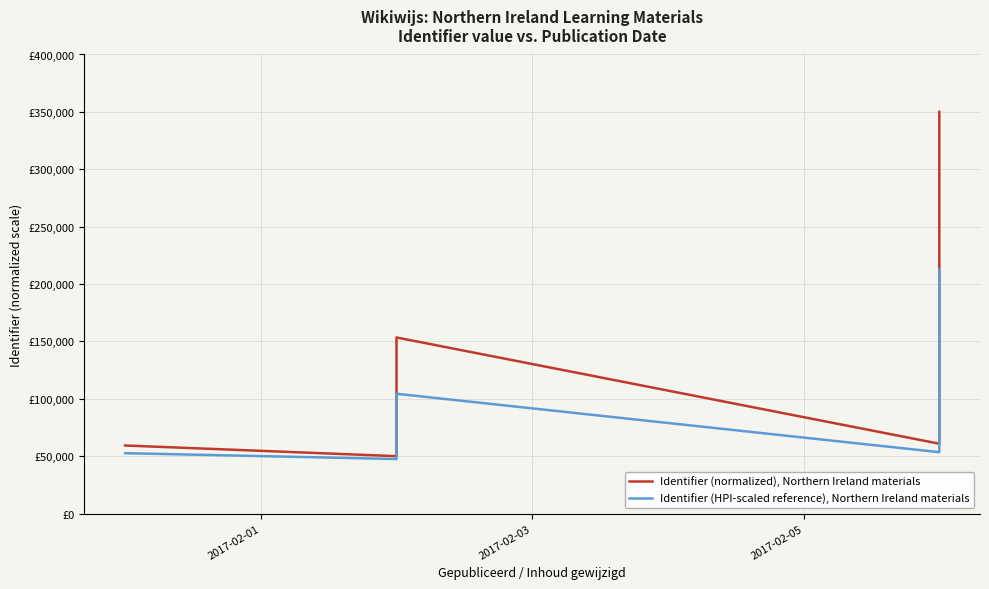

Count the number of data series in this chart.

2